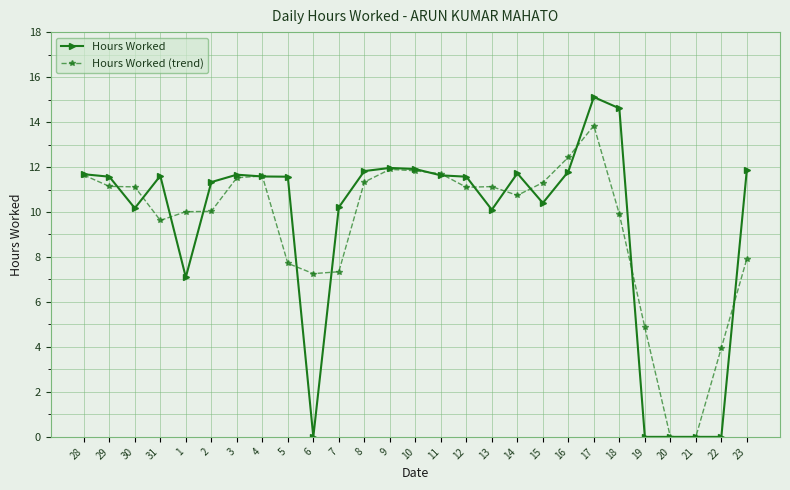

How many values in the Hours Worked series are below 11?

10